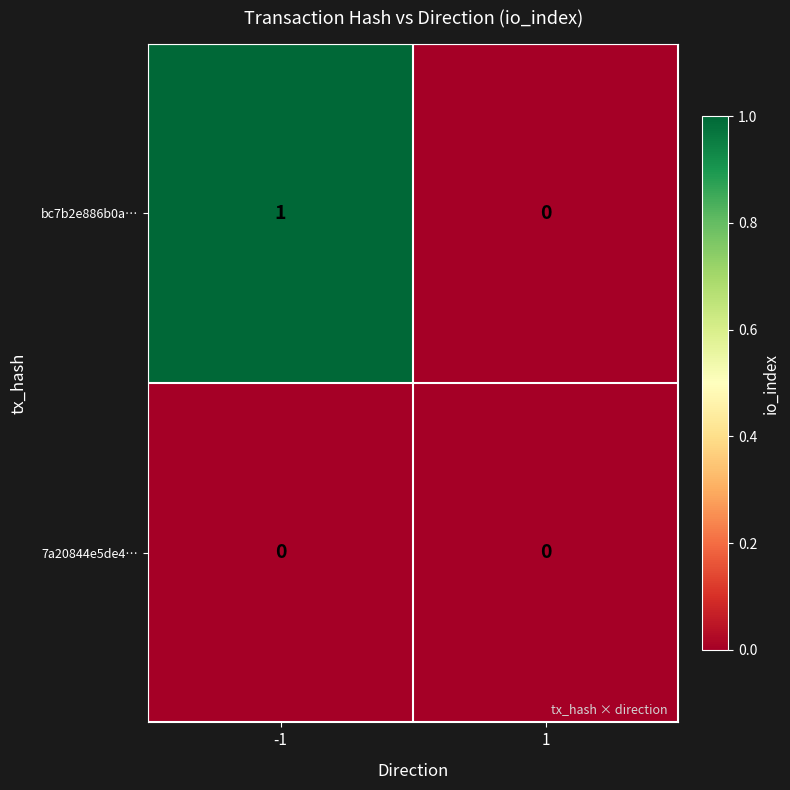

Rank the series at -1 from highest to lowest value.

bc7b2e886b0a…, 7a20844e5de4…